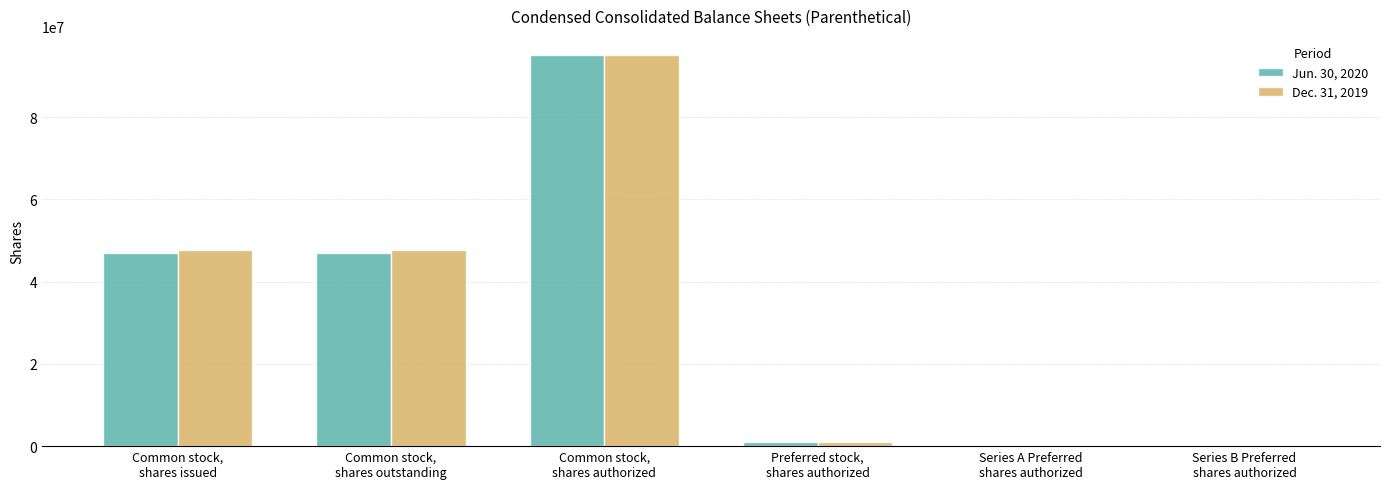

Is the value of Dec. 31, 2019 at Common stock,
shares issued greater than the value of Jun. 30, 2020 at Series B Preferred
shares authorized?

Yes